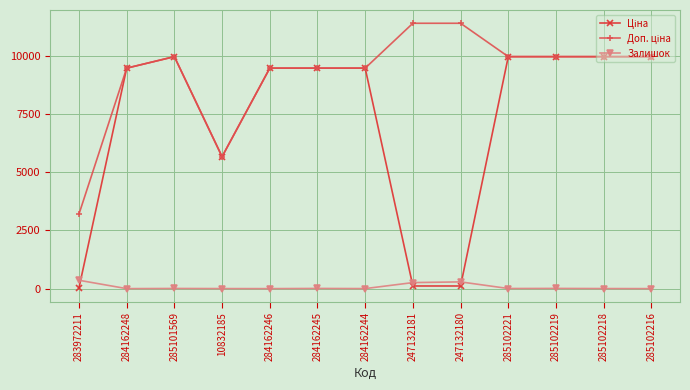

What is the value of the Залишок point at the 1st from the left?

360.0